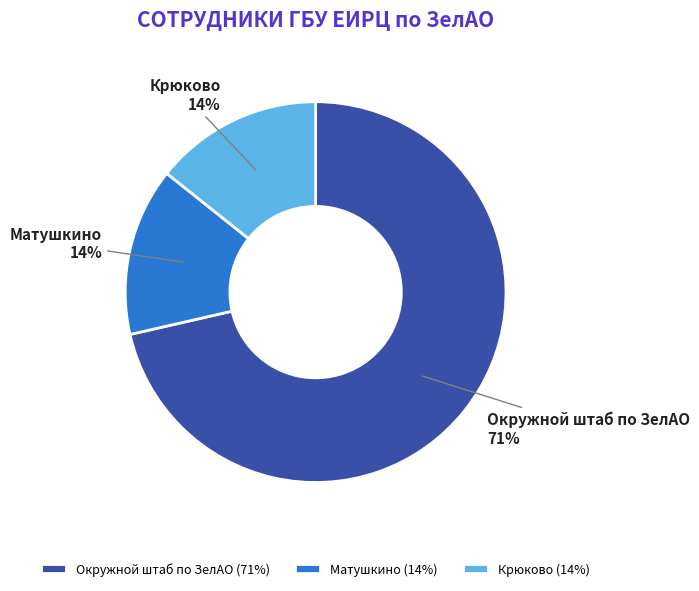

Which has a higher value, Окружной штаб по ЗелАО or Матушкино?

Окружной штаб по ЗелАО